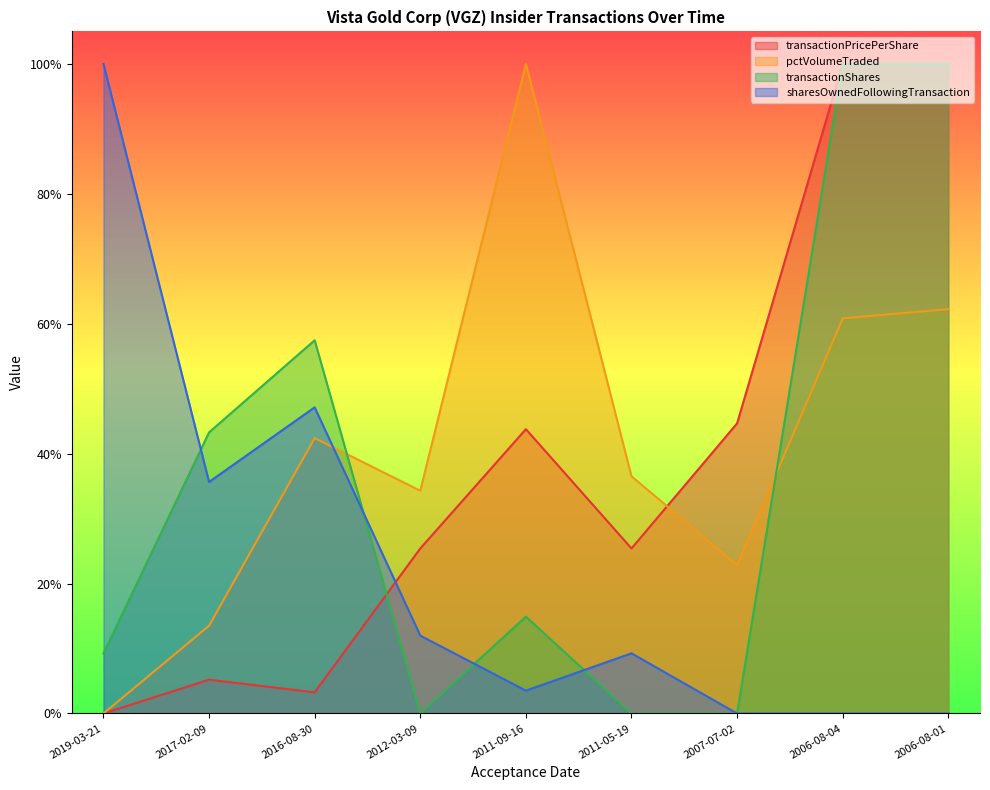

Which label corresponds to the smallest value in the chart?

2019-03-21